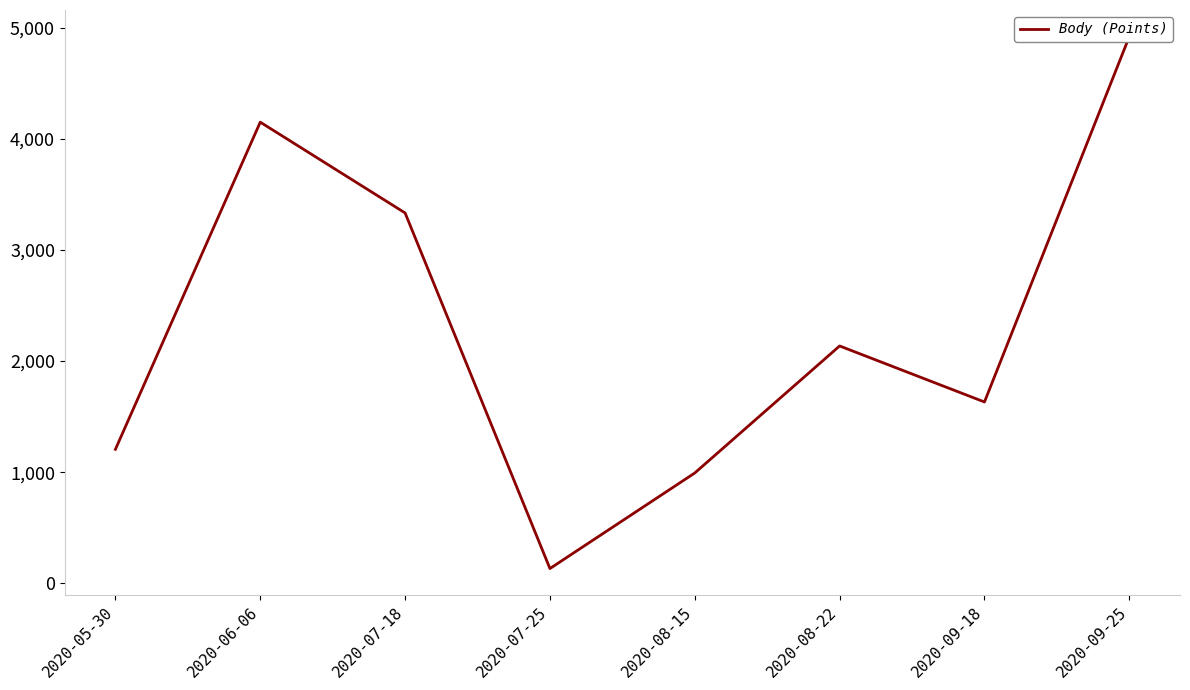

Which label corresponds to the smallest value in the chart?

2020-07-25